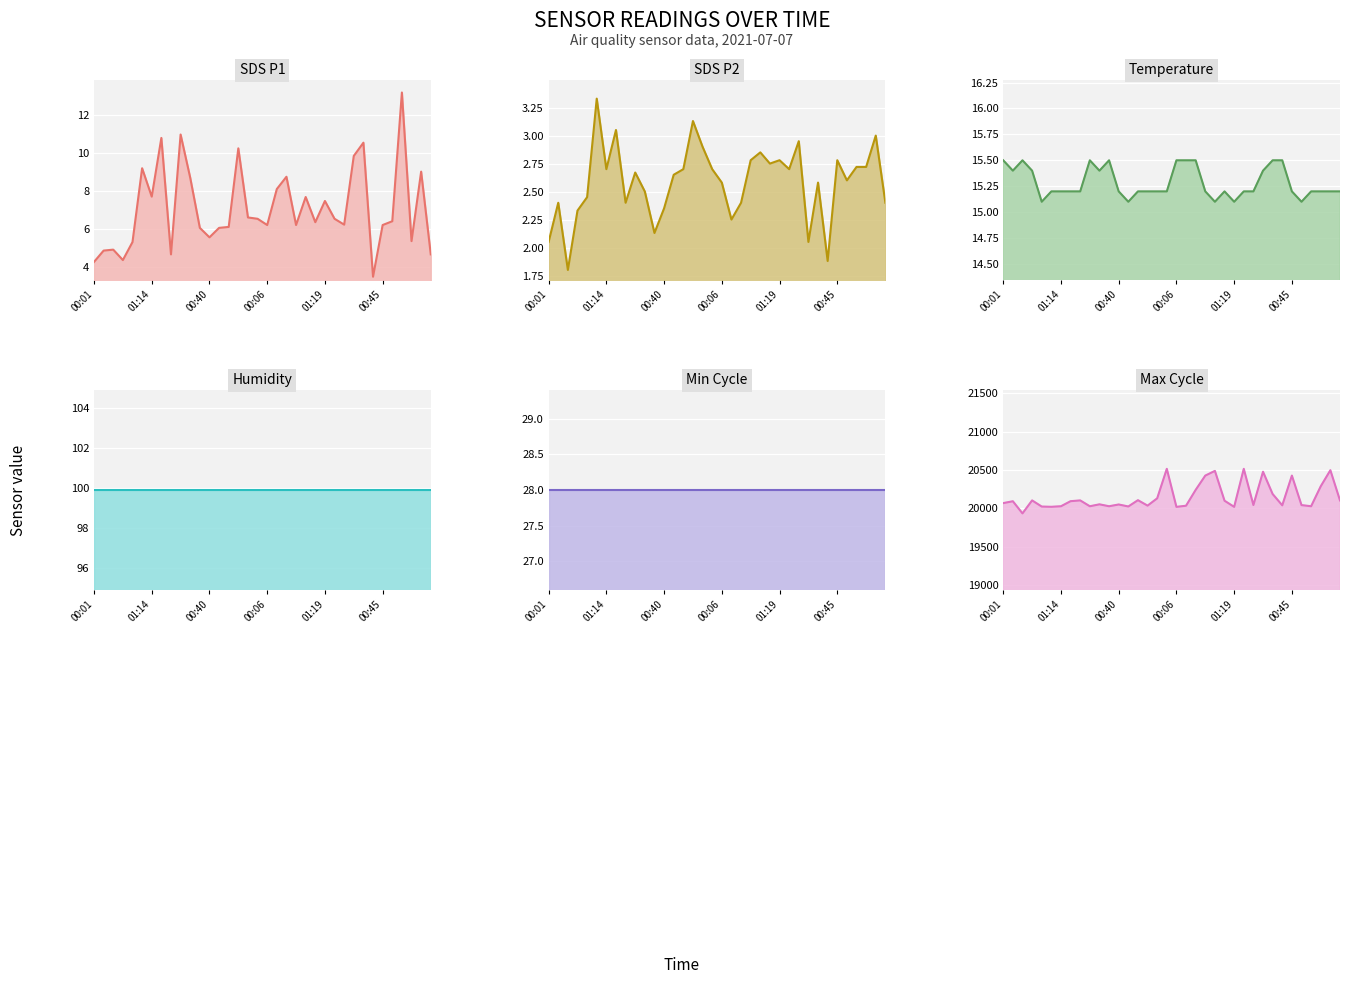

How many categories are shown in the chart?

36